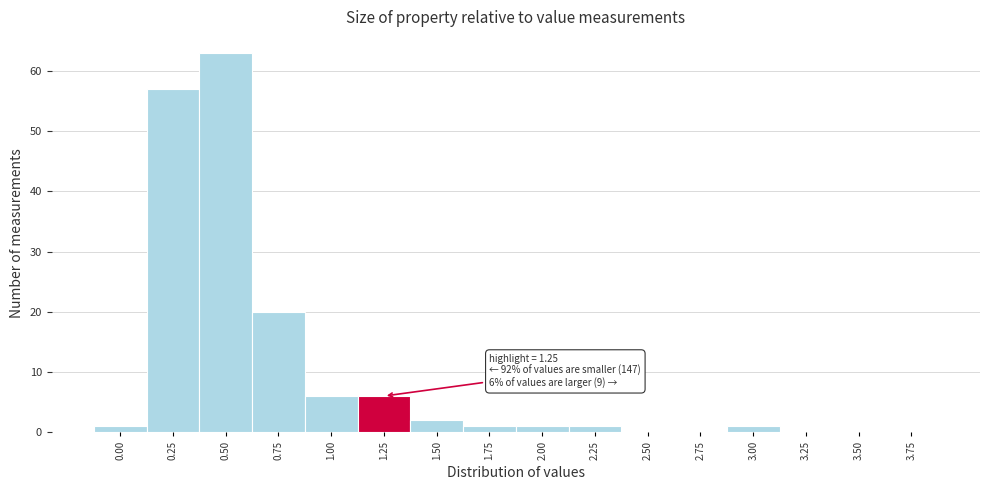

Reading left to right, transcribe all the data shown in this chart.

0.00=1	0.25=57	0.50=63	0.75=20	1.00=6	1.25=6	1.50=2	1.75=1	2.00=1	2.25=1	2.50=0	2.75=0	3.00=1	3.25=0	3.50=0	3.75=0